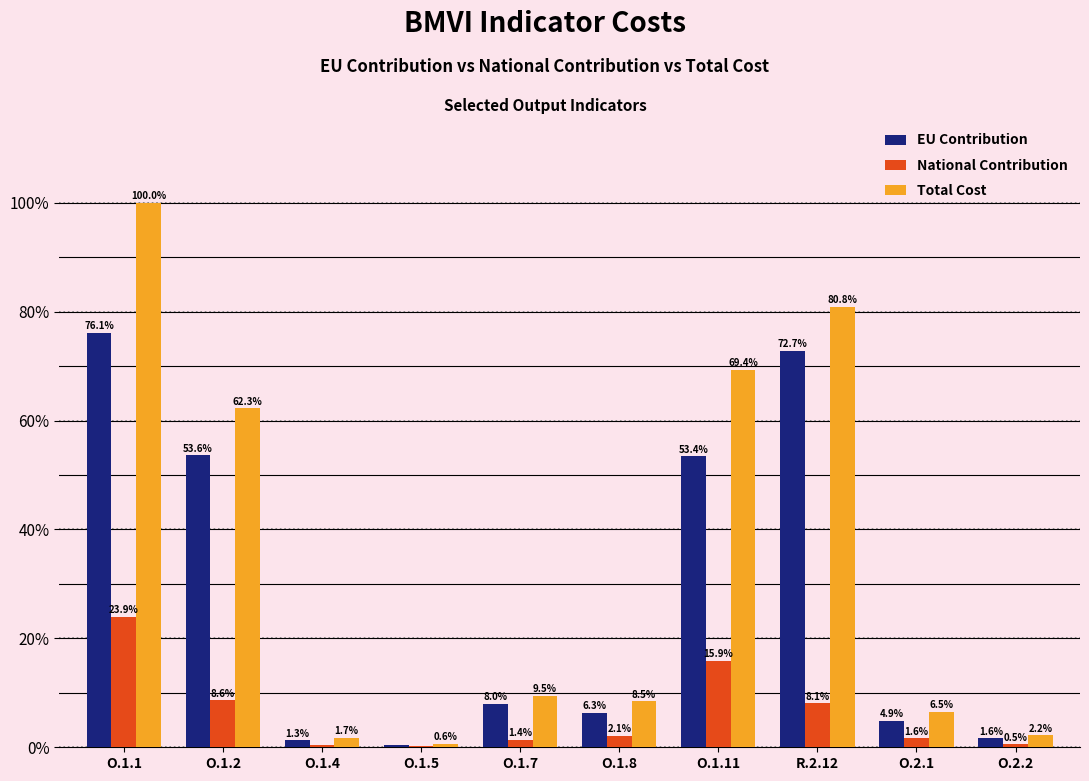

What is the difference between the EU Contribution values at O.1.8 and O.1.1?

69.7